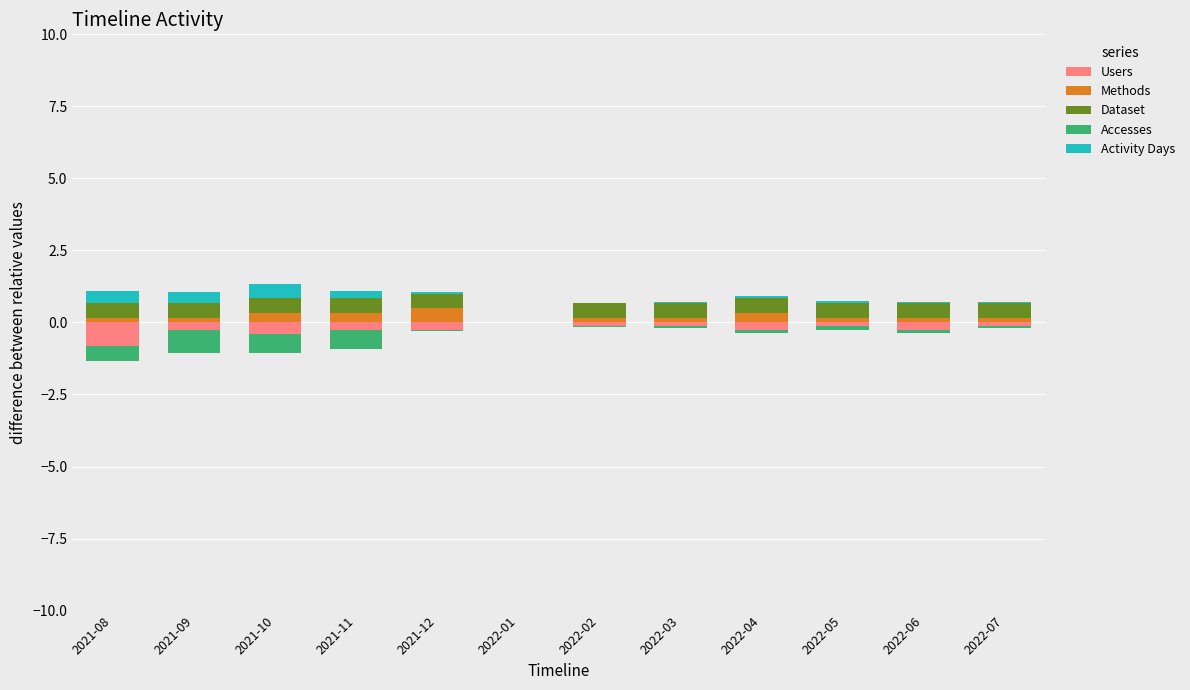

How many groups of bars are there?

12